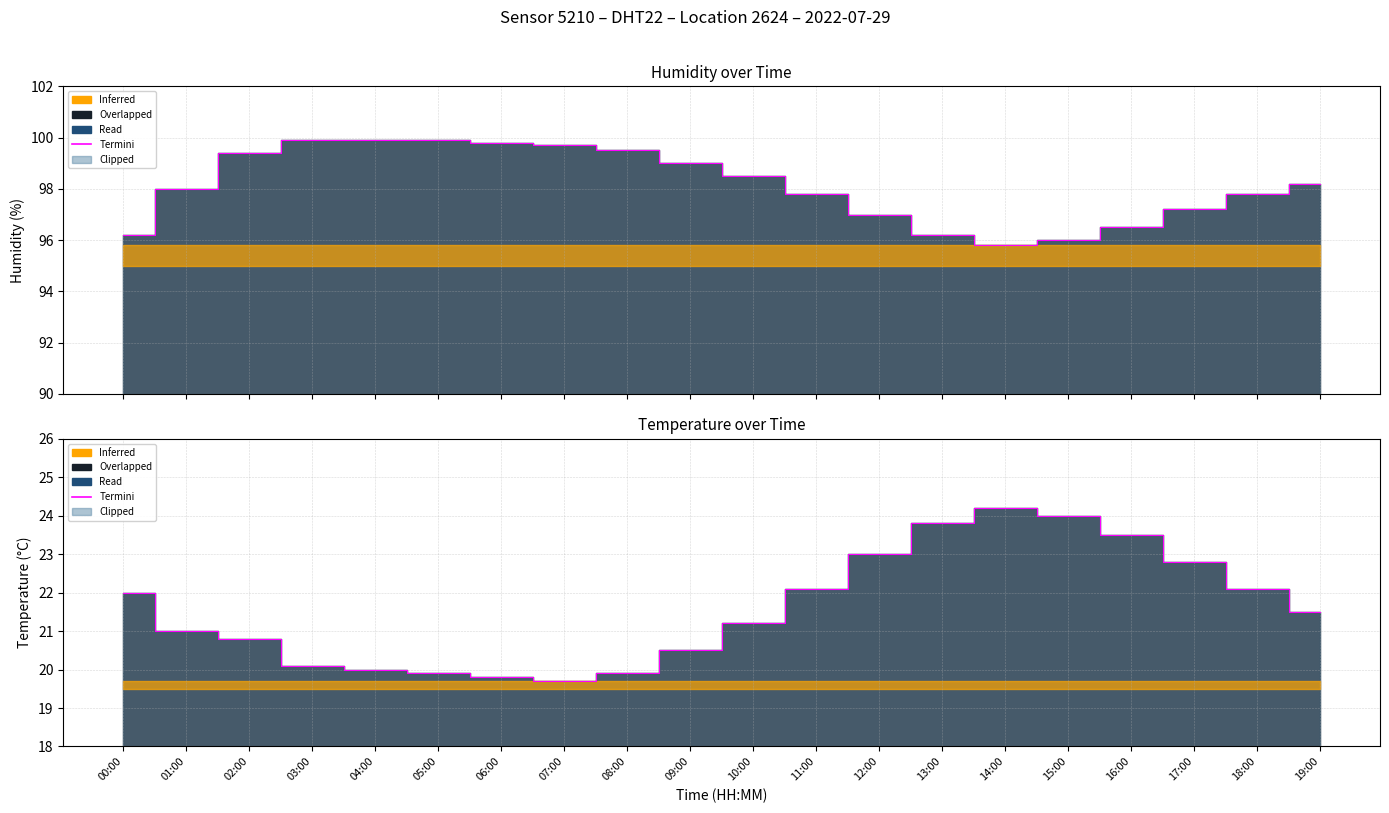

What is the sum of all values?

431.9